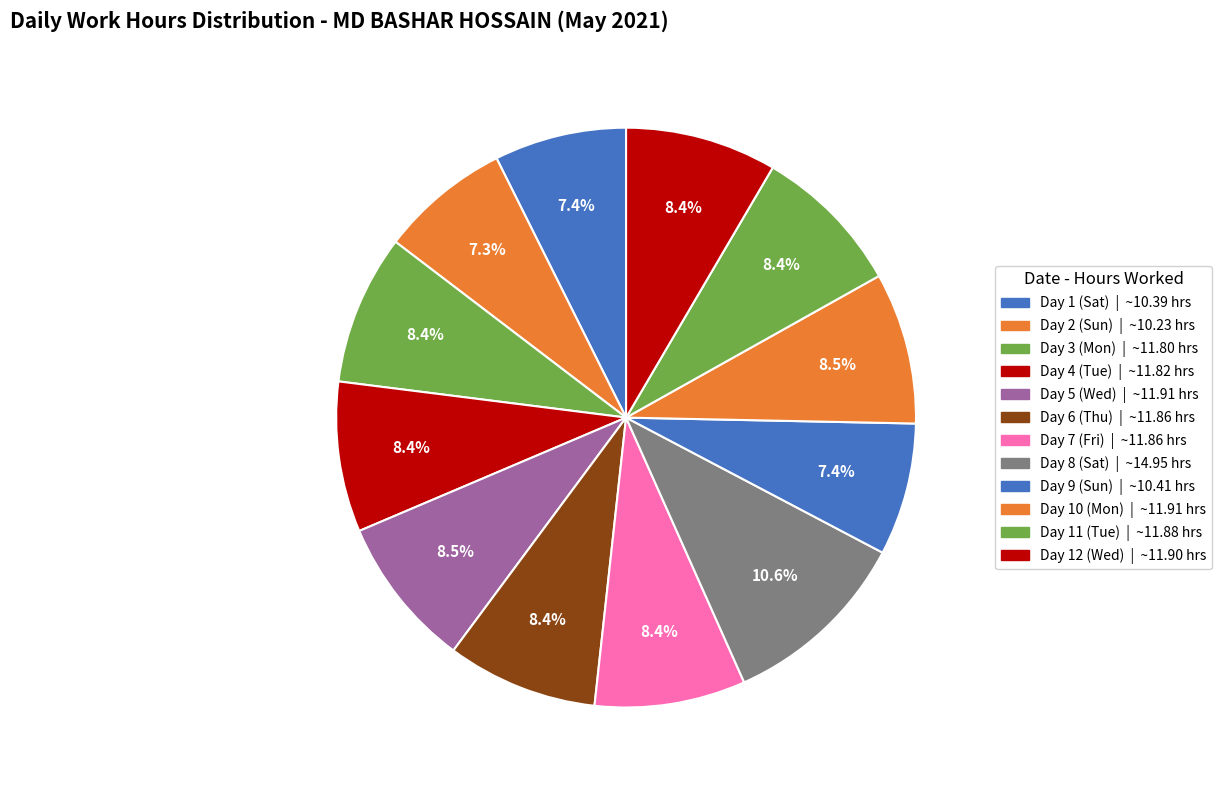

Is Day 4 (Tue) the majority of the pie?

No